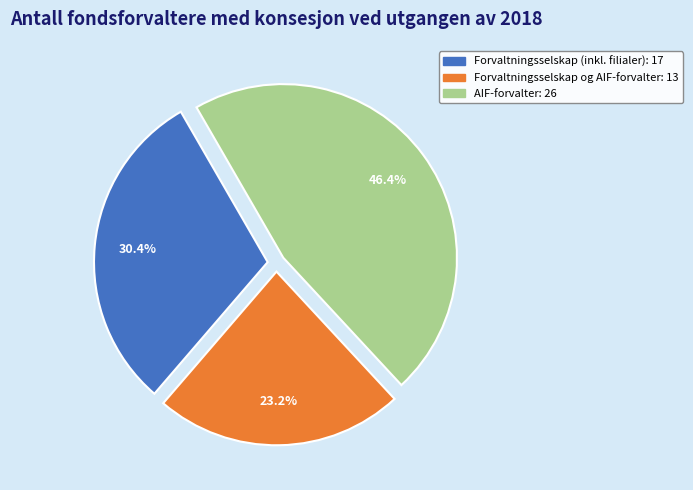

To the nearest percent, what is the average slice percentage?

33%